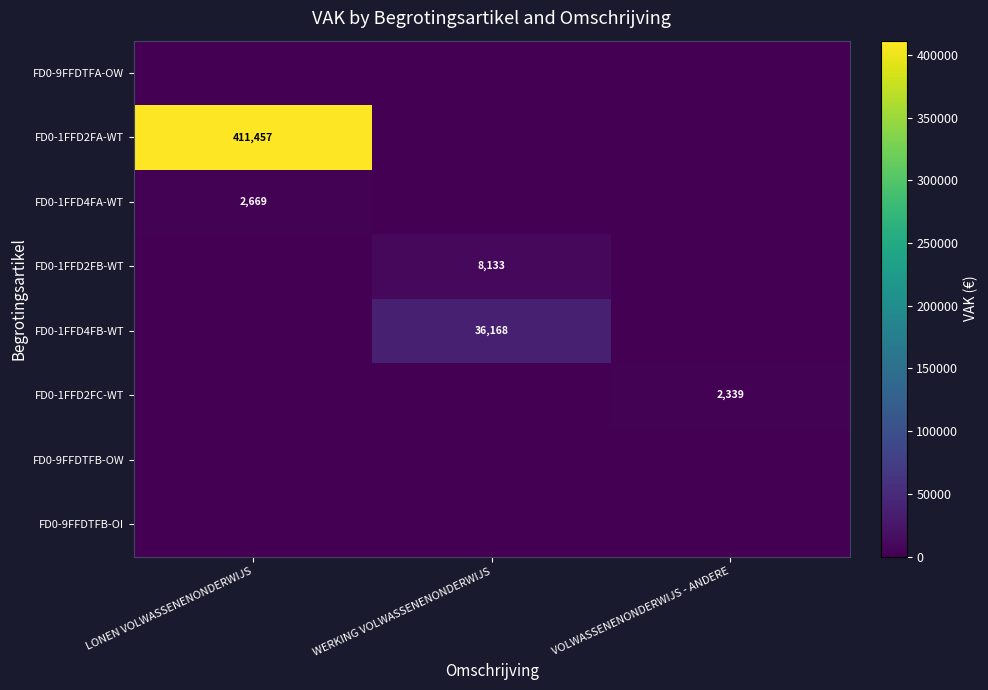

The FD0-1FFD2FB-WT series shows 8133 at WERKING VOLWASSENENONDERWIJS. True or false?

True